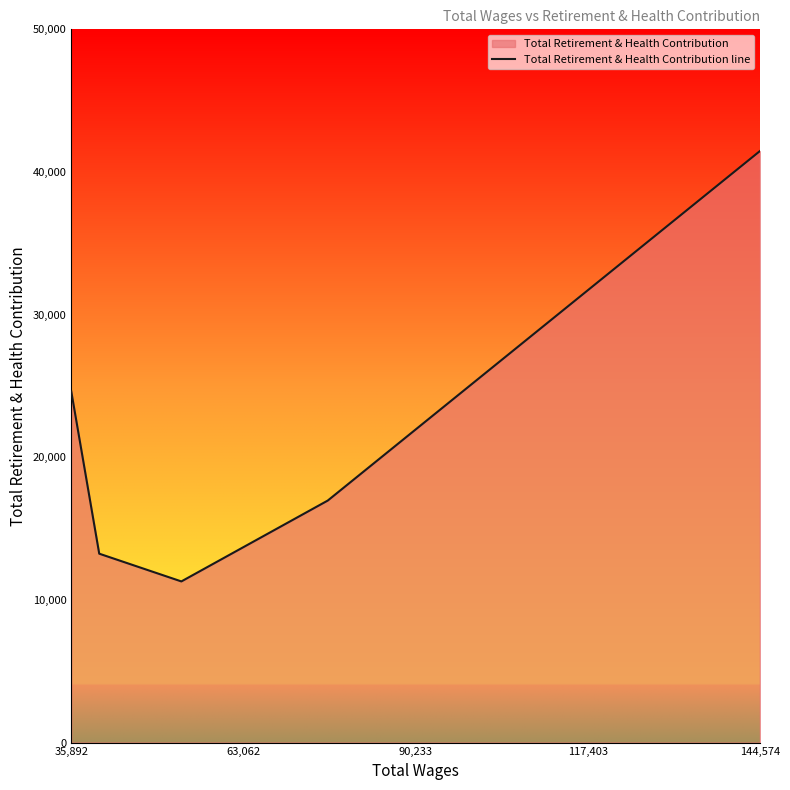

How many values are below 16964?

2